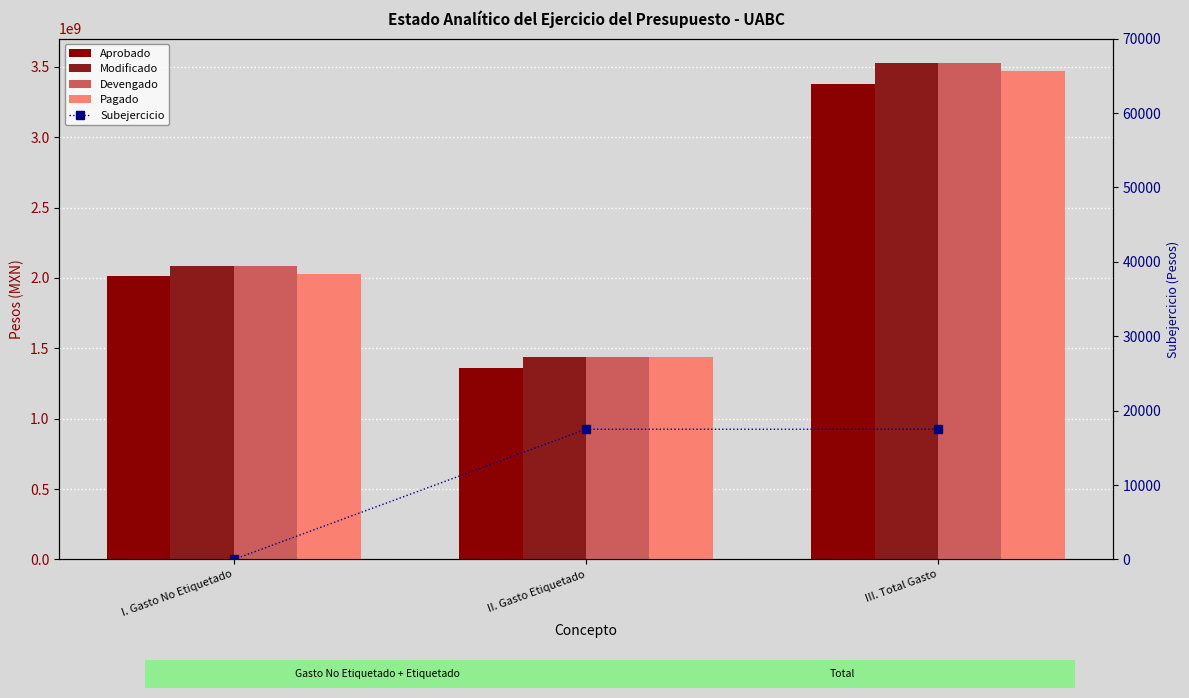

What is the sum of all Modificado values?

7049435836